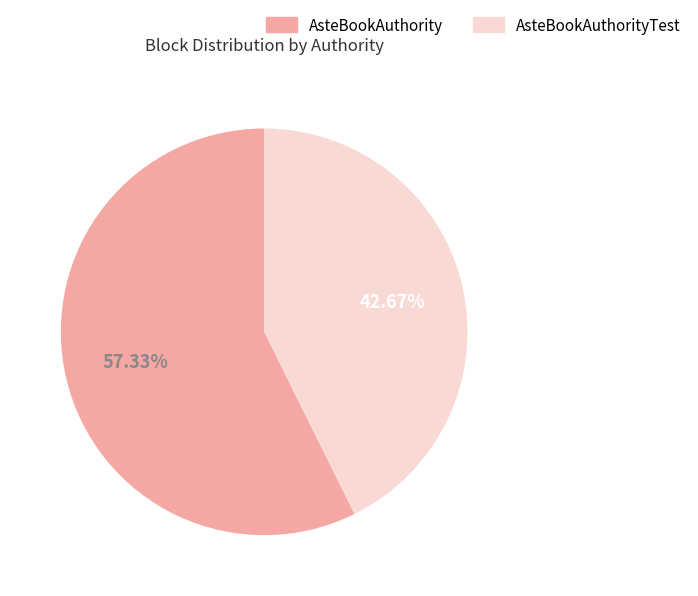

Does any single category account for the majority?

Yes